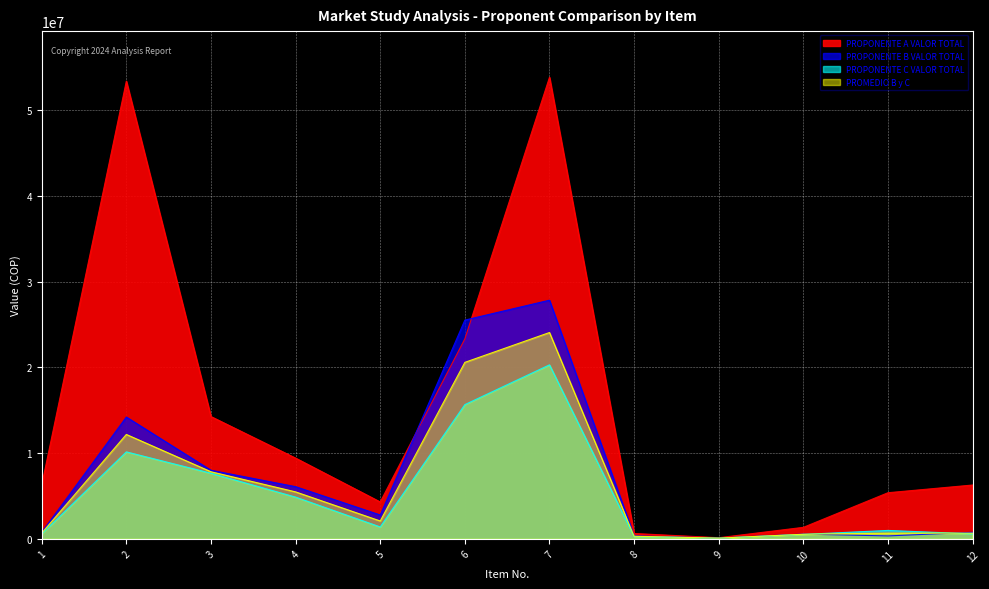

At which category does PROPONENTE B VALOR TOTAL reach its first local peak?

2